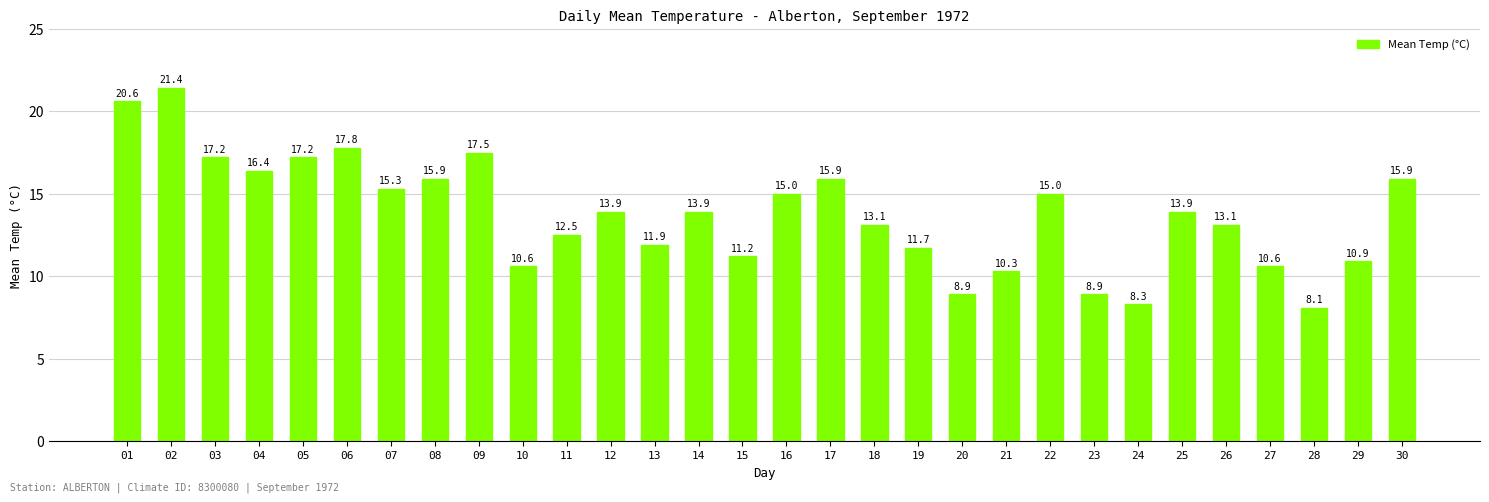

Where does the data first go above 13?

01